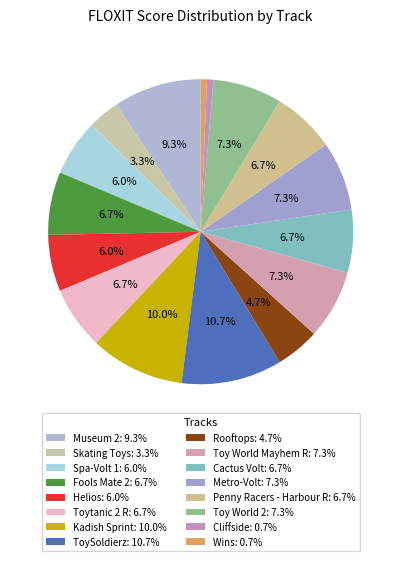

What portion of the pie excludes Rooftops?

95.3%